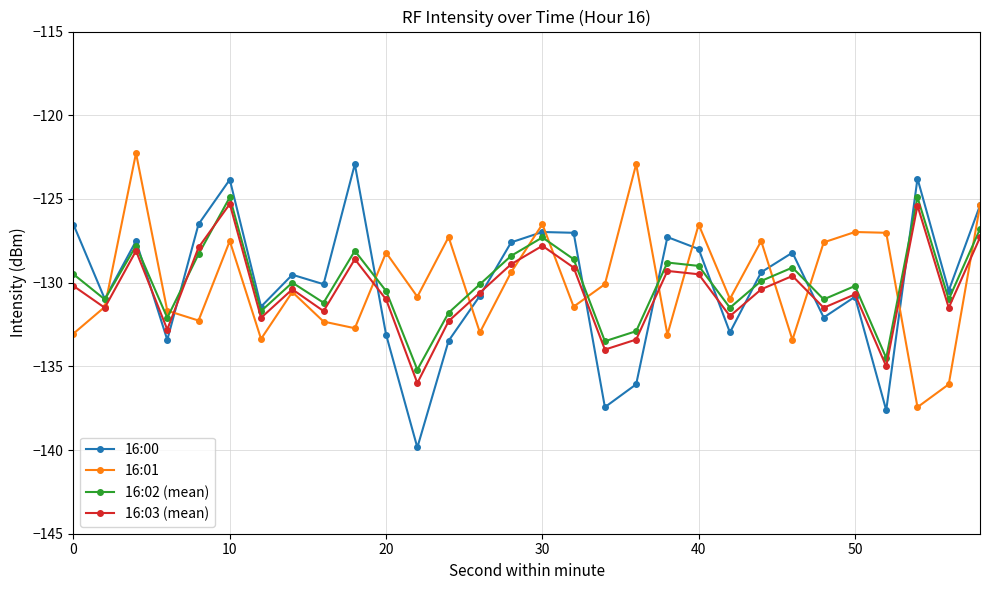

Which series has the widest spread of values?

16:00